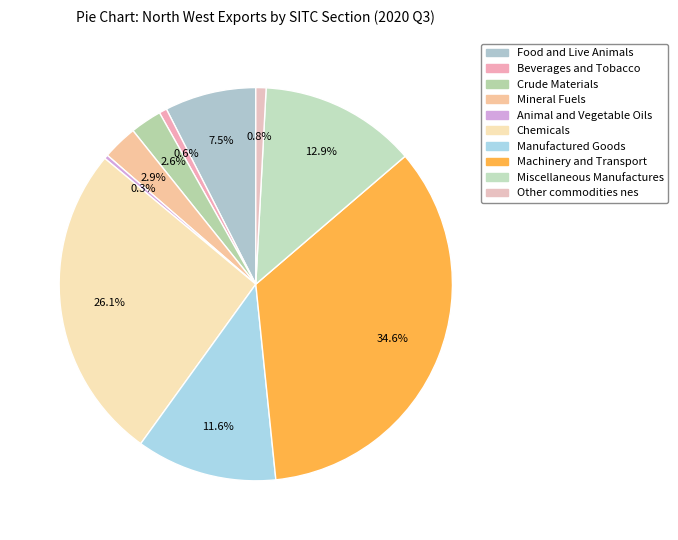

True or false: Mineral Fuels accounts for 3% of the total.

True